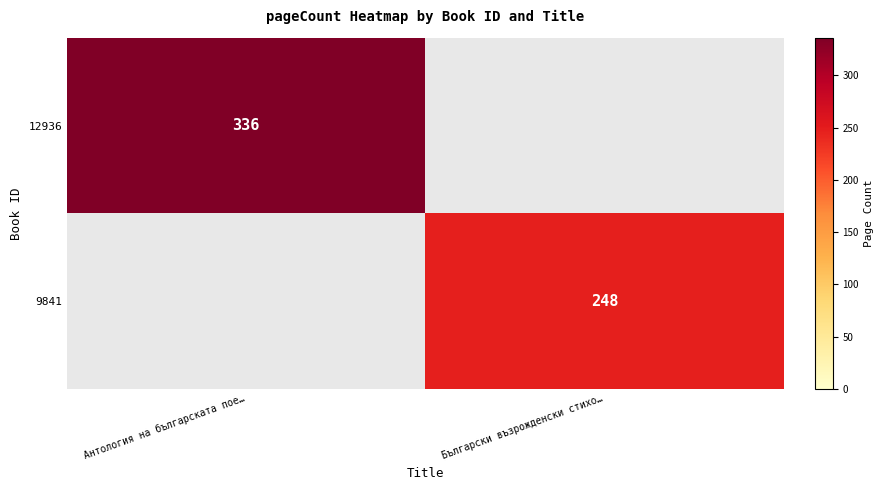

The value of 12936 at Антология на българската пое… is 205. True or false?

False